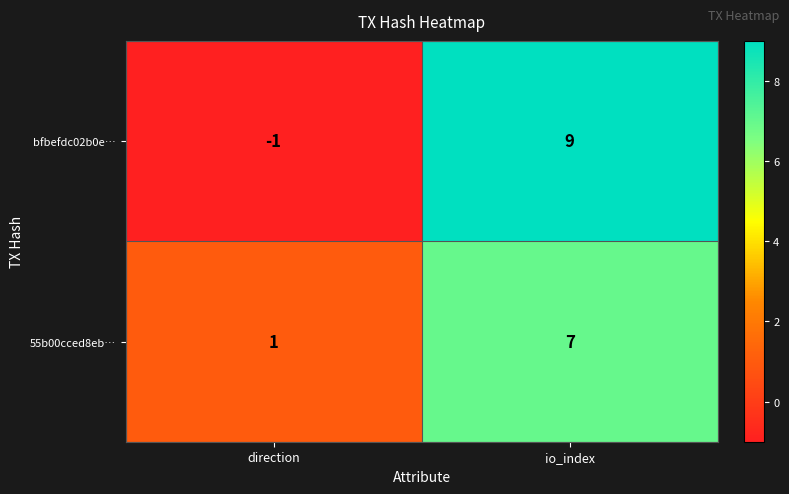

What is the difference between the maximum and minimum values in the bfbefdc02b0e… series?

10